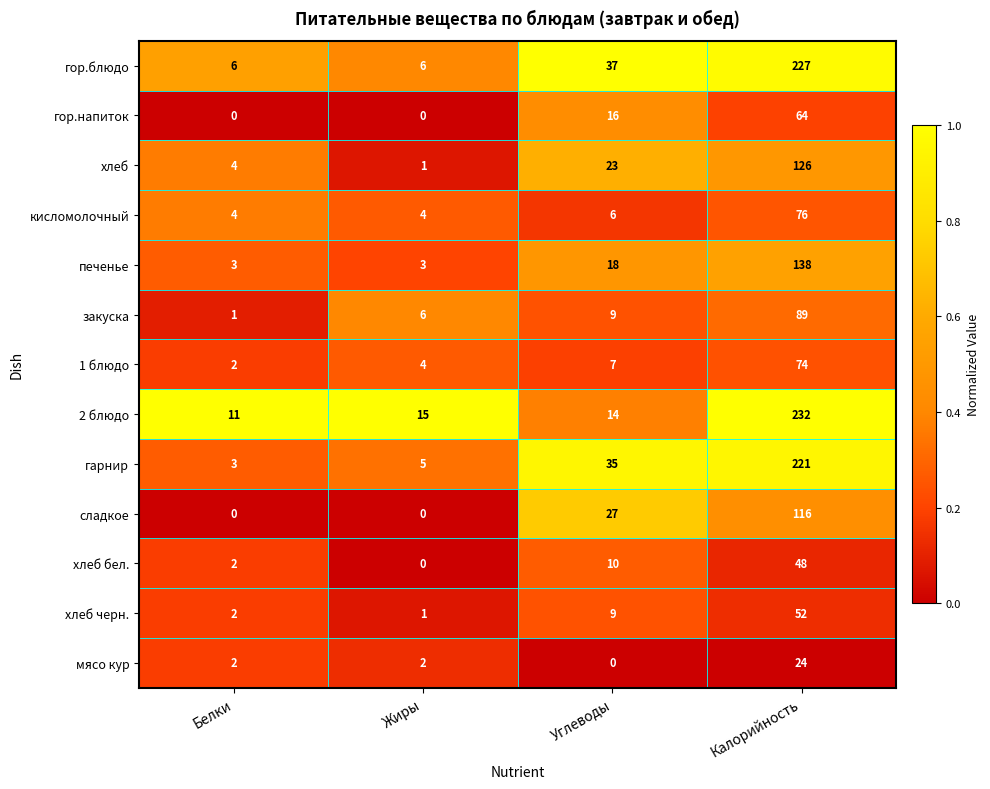

Which series changed the most between Жиры and Углеводы?

гор.блюдо